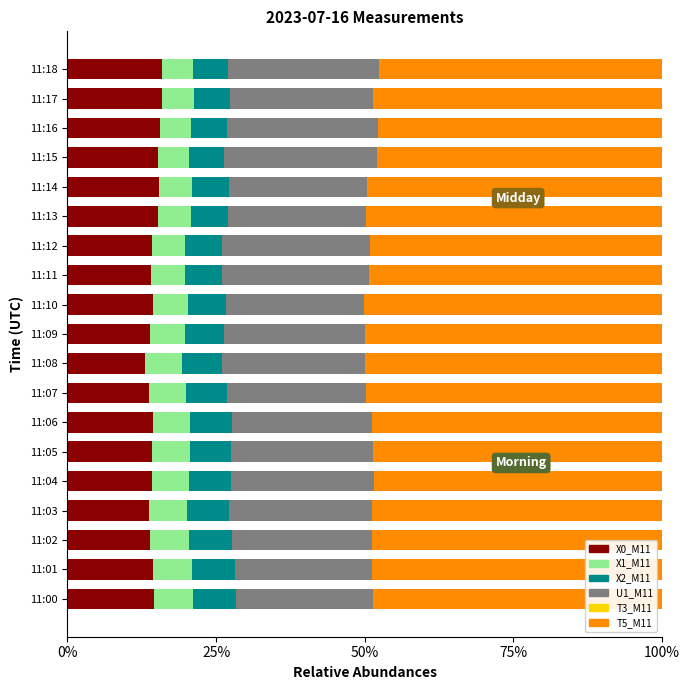

What is the difference between the maximum and second lowest values in the X0_M11 series?

2.2